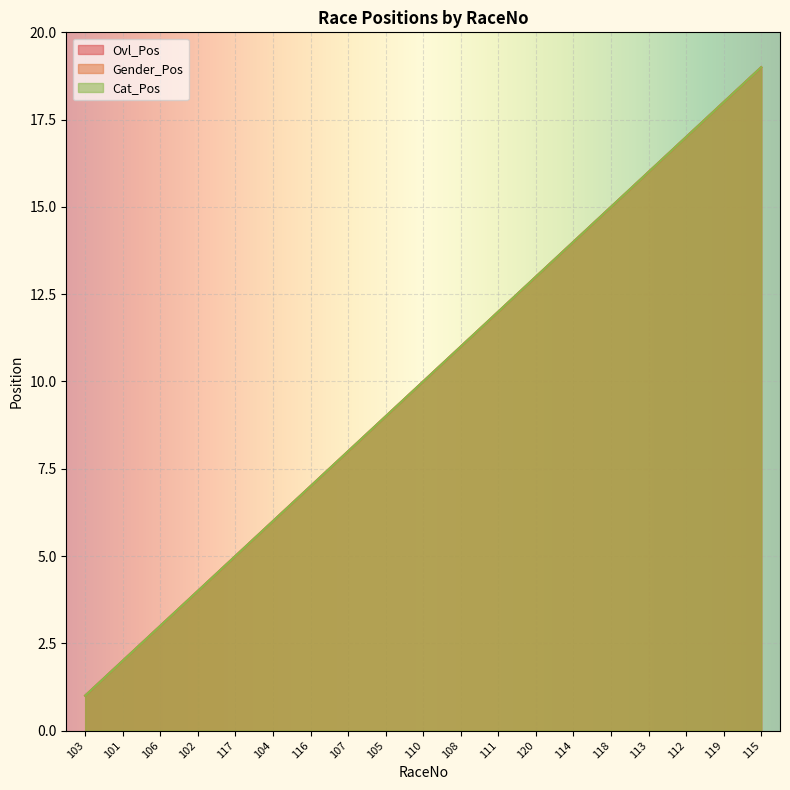

What position from the right is 108?

9